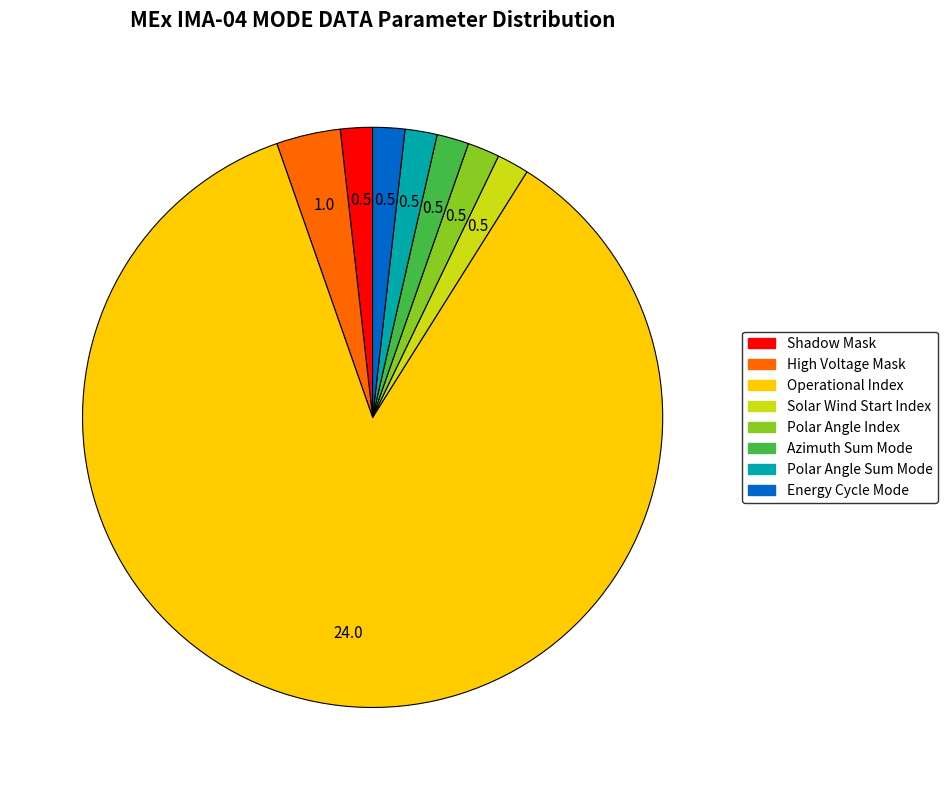

How many slices are in this pie chart?

8